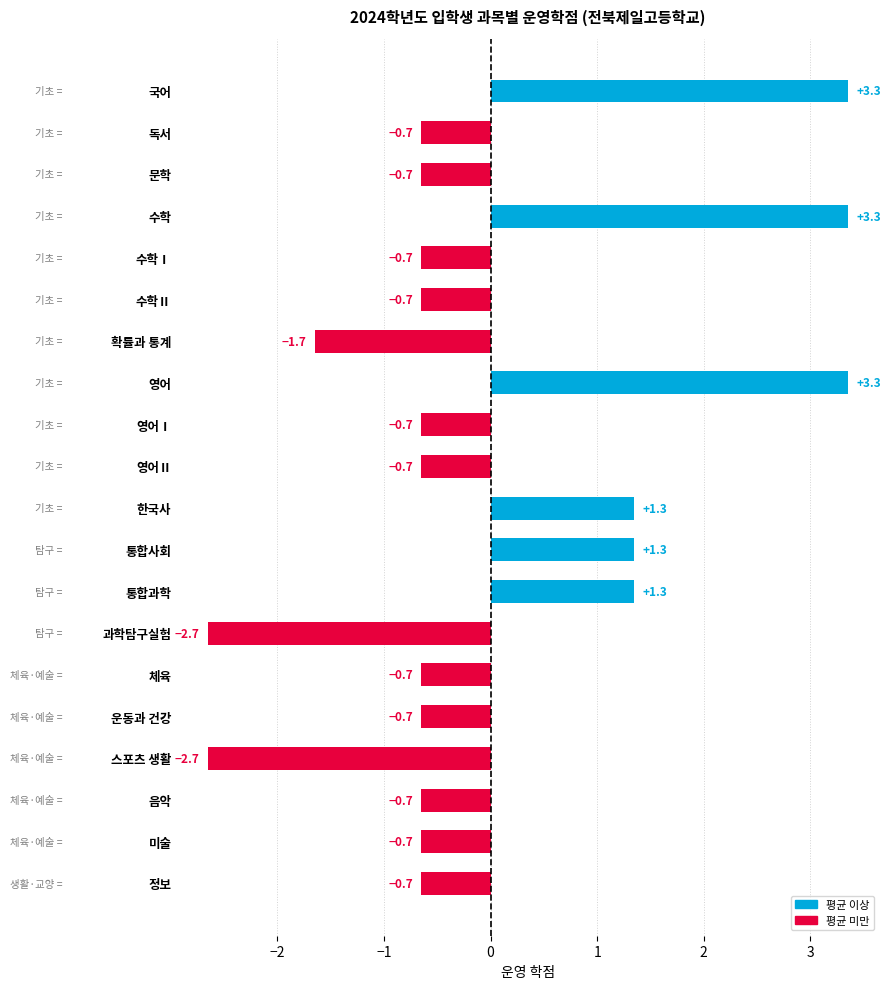

Does the chart contain stacked bars?

No